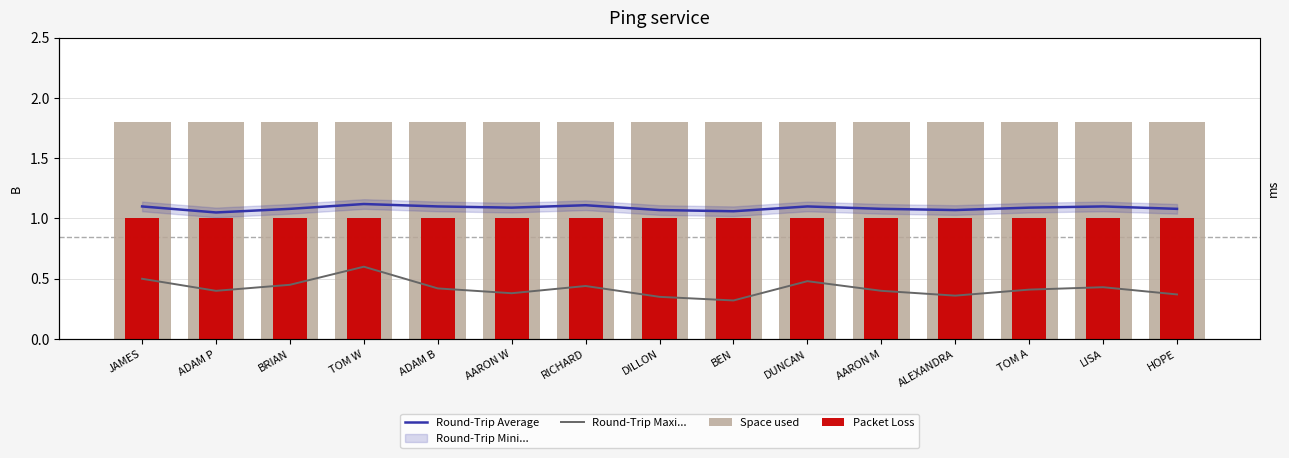

What is the highest value of the Space used series?

1.8